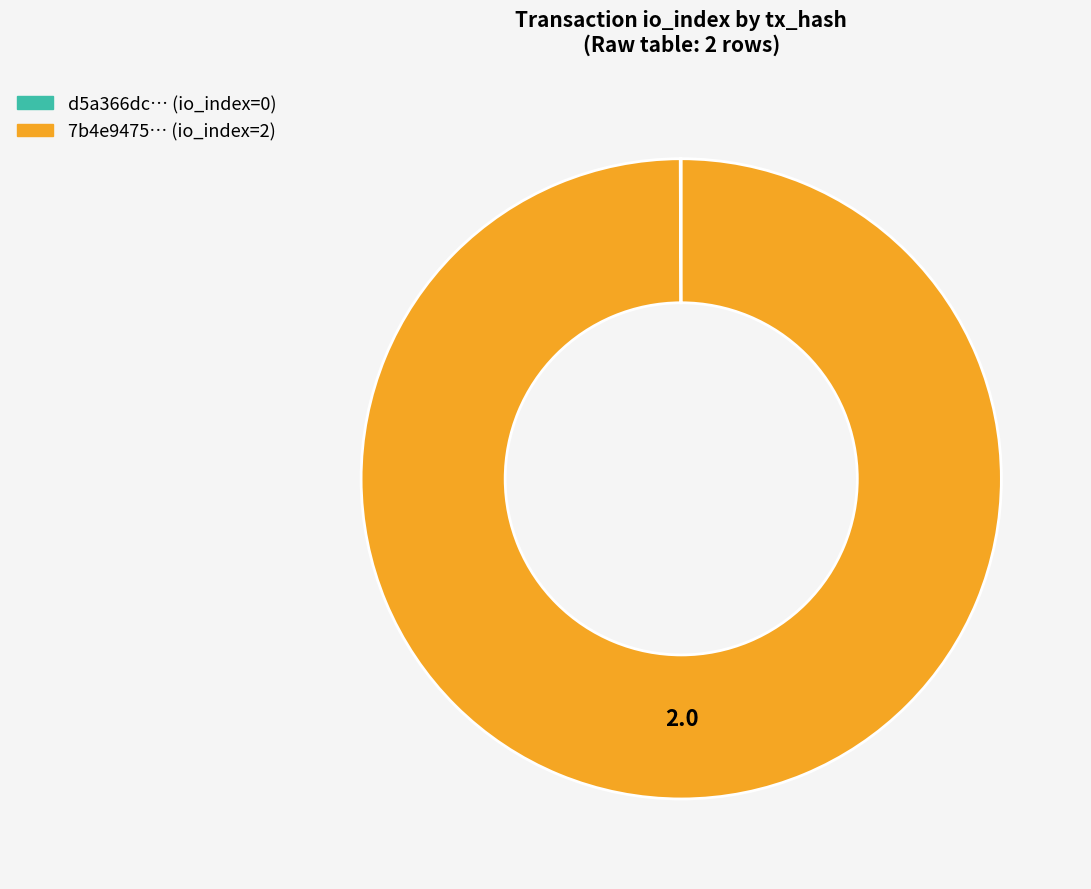

Does 7b4e9475… (io_index=2) account for over 50% of the chart?

Yes